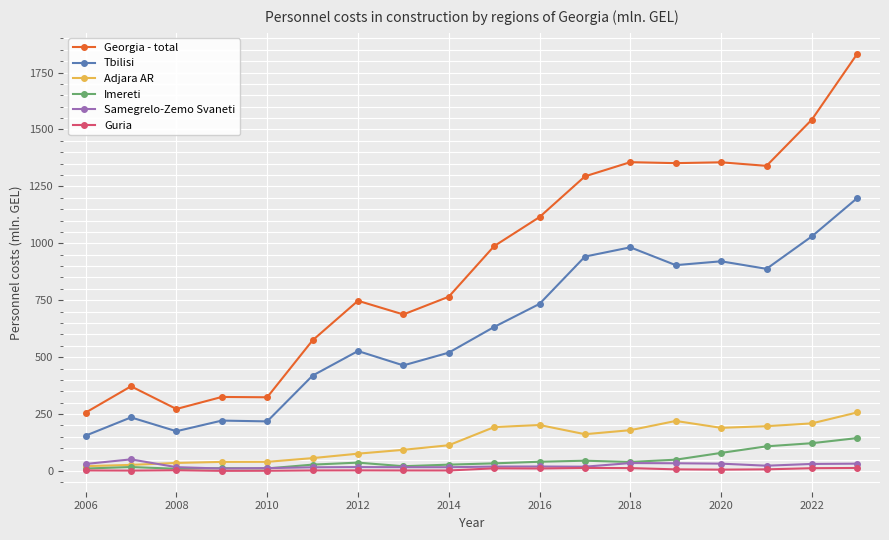

Which series has the largest total across all categories?

Georgia - total